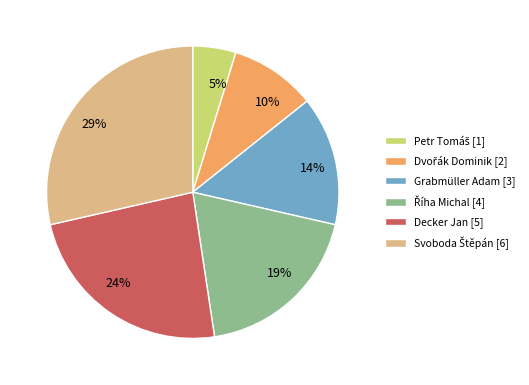

Is Decker Jan the majority of the pie?

No